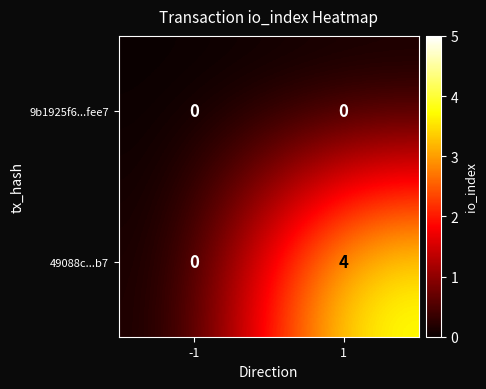

Which label corresponds to the largest value in the chart?

1